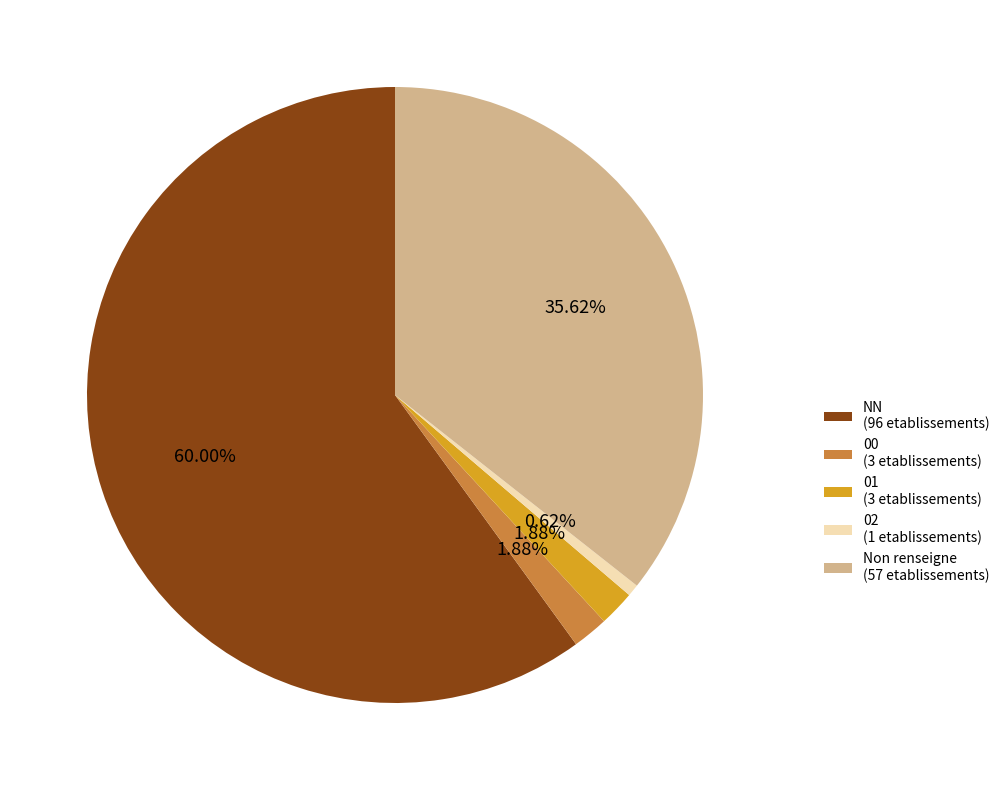

Between 01 (3 etablissements) and 02 (1 etablissements), which is larger?

01 (3 etablissements)